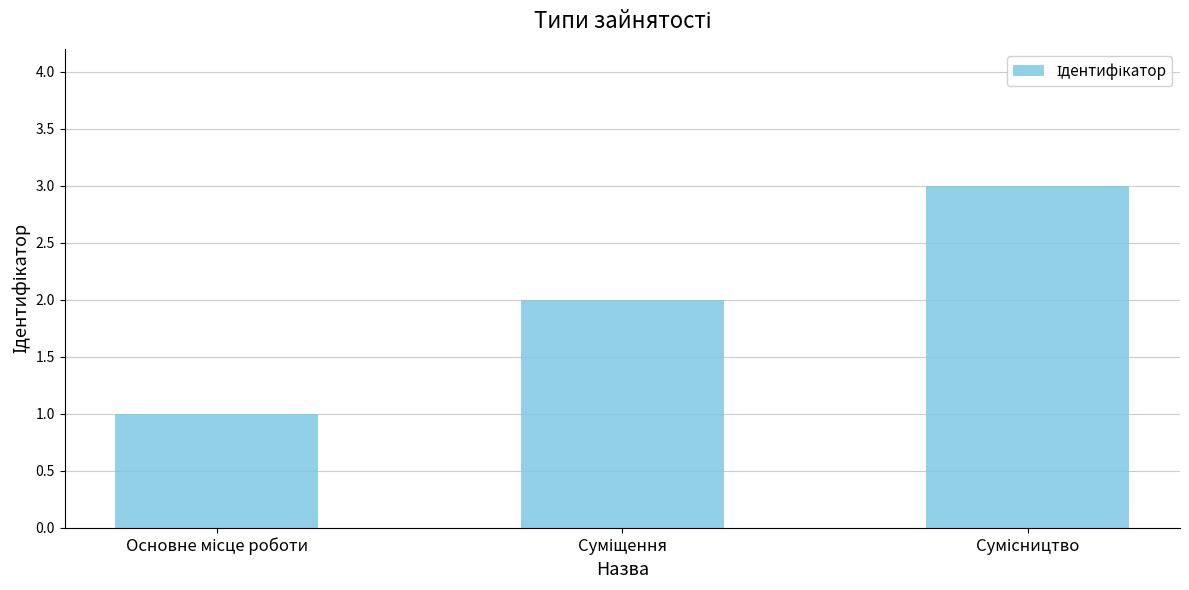

What is the greatest value displayed?

3